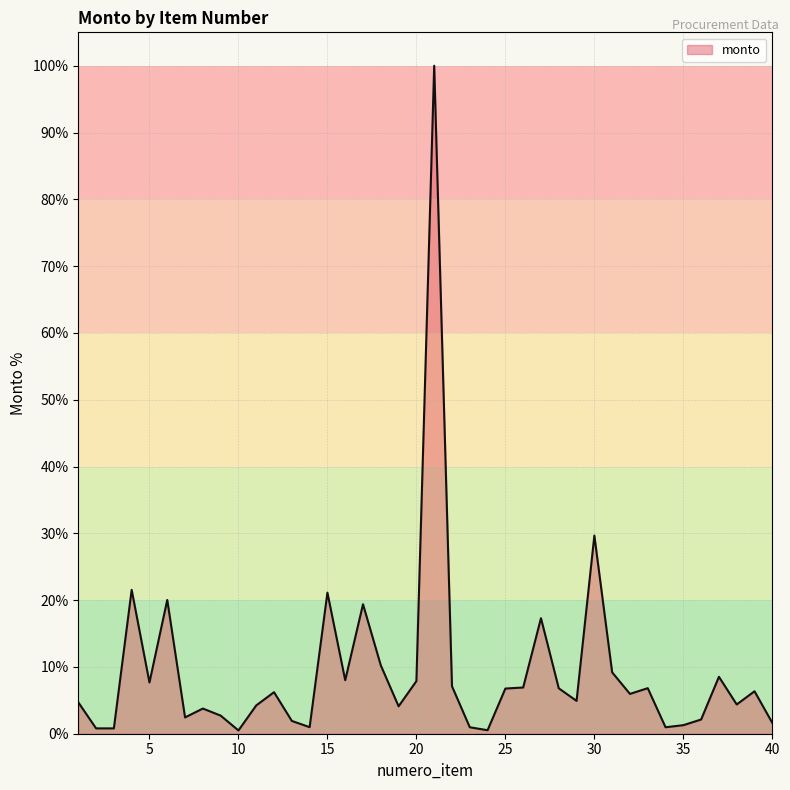

What is the difference between the maximum and minimum values?

99.5